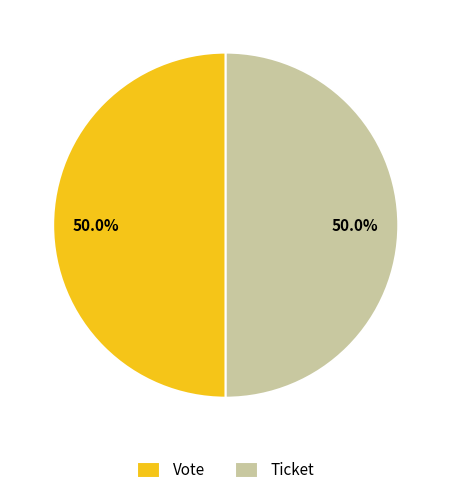

Do Vote and Ticket together represent more than half of the pie?

Yes